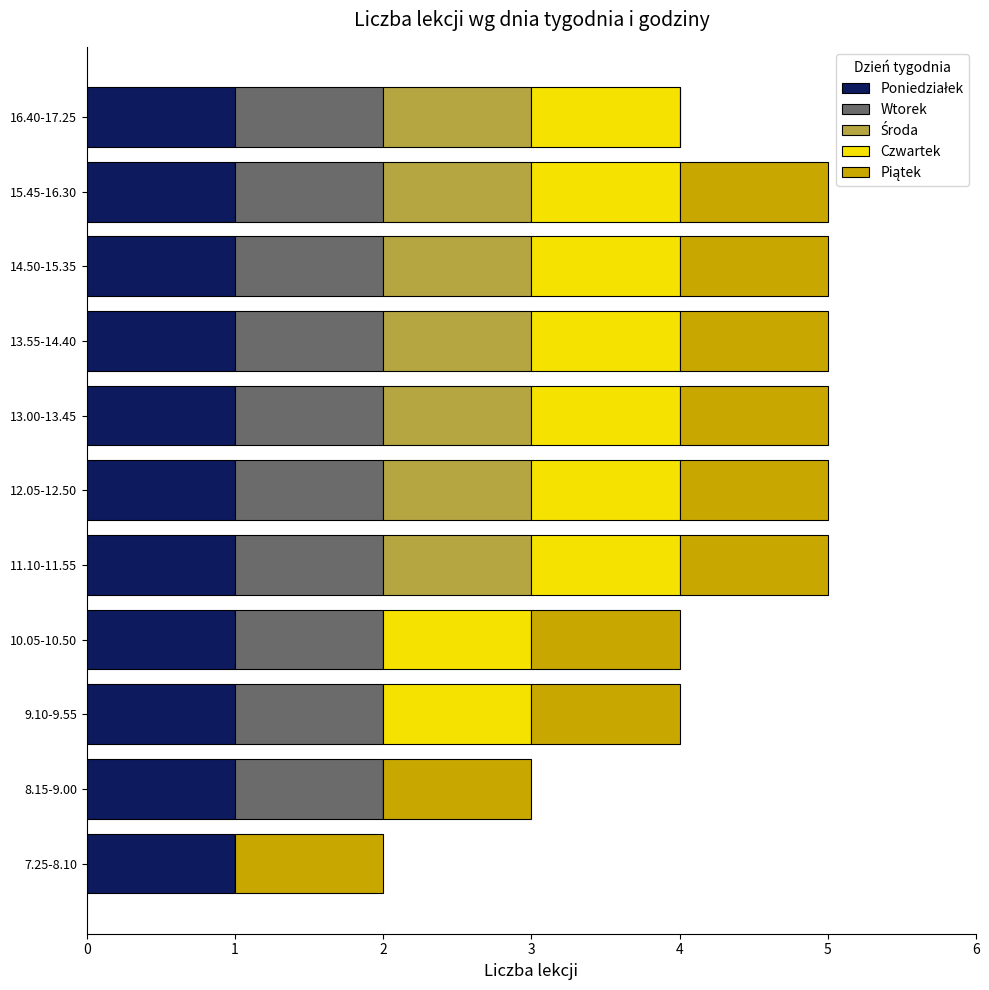

What is the total value across all series at 10.05-10.50?

4